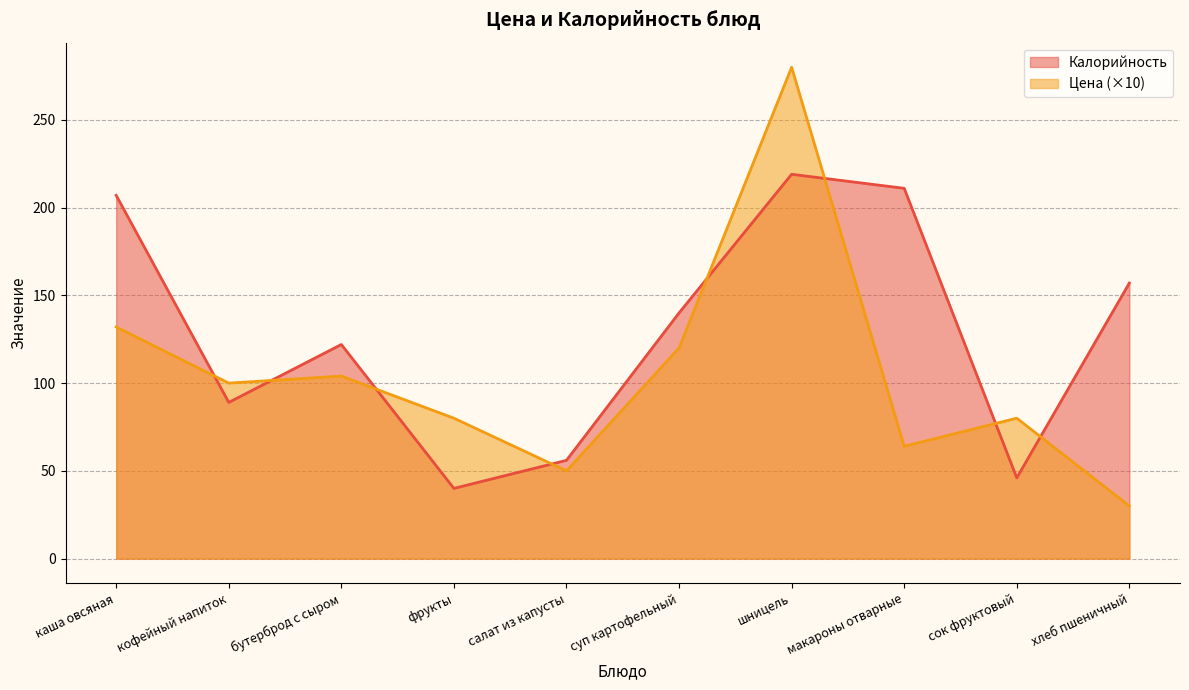

What is the difference between the Калорийность values at салат из капусты and суп картофельный?

84